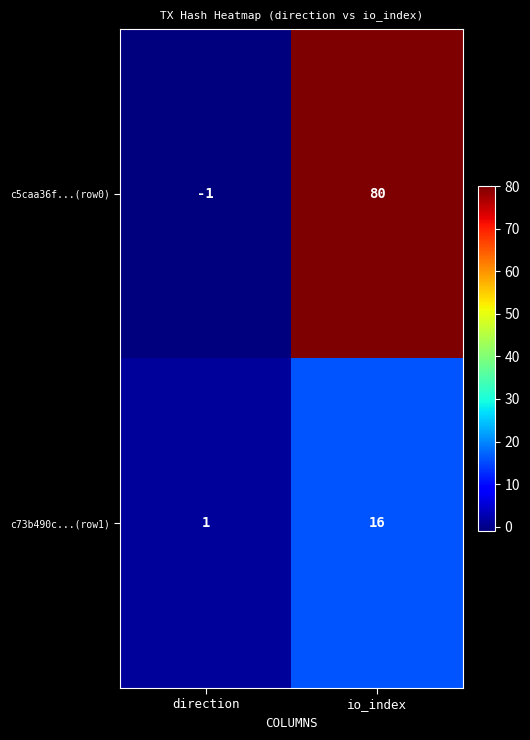

At which label is c5caa36f...(row0) closest to 39?

direction